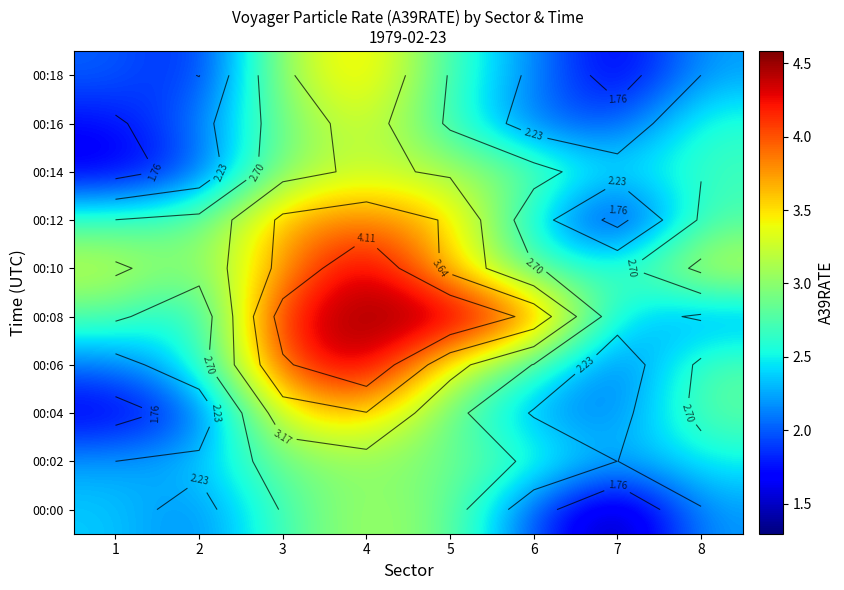

What is the sum of the 00:00 values at 4 and 1?

5.5